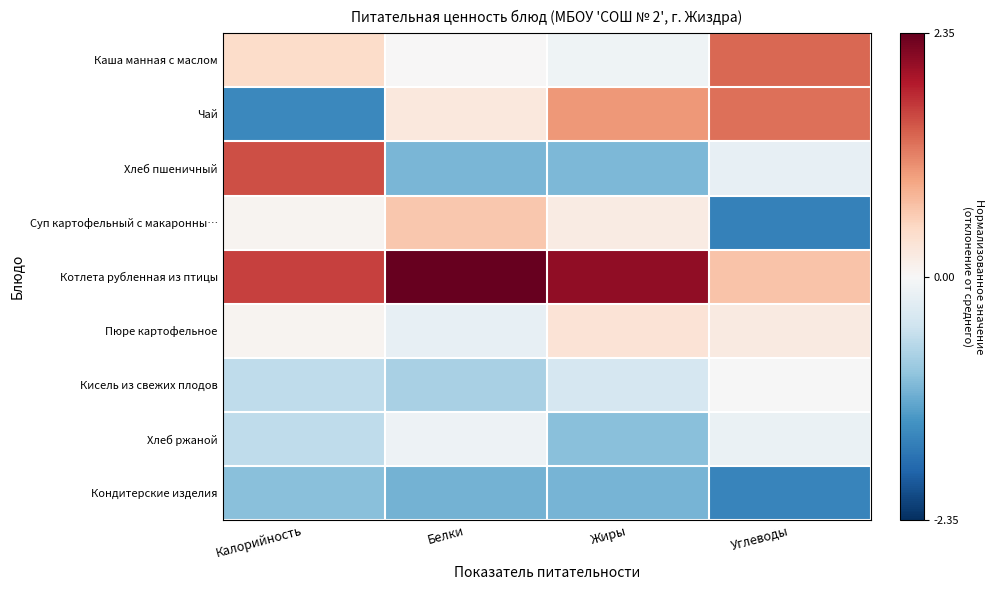

Which category has the lowest value across all series?

Углеводы